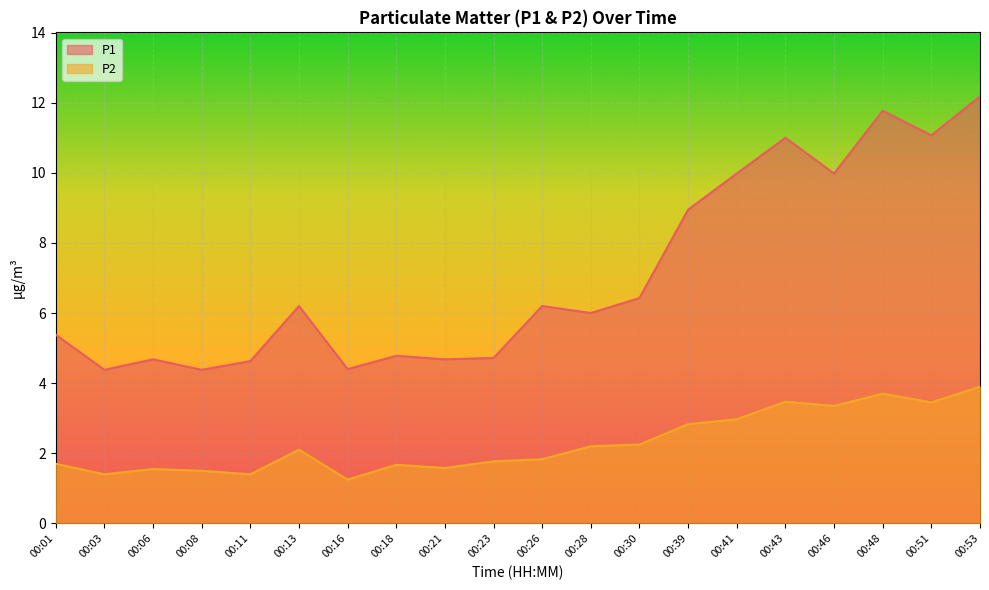

At which label does P1 first exceed 6?

00:13